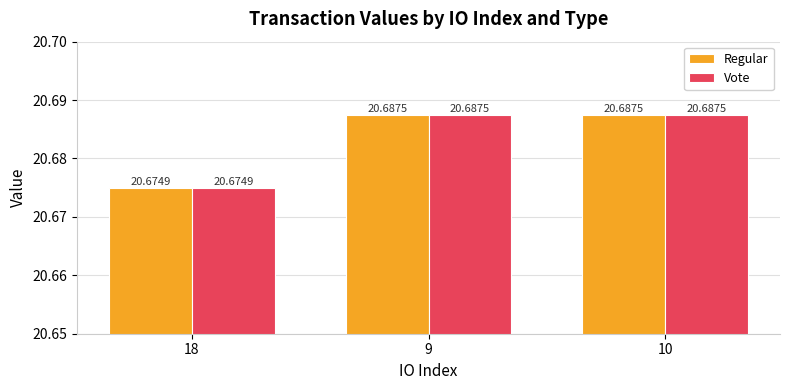

The Regular series shows 20.7 at 9. True or false?

True